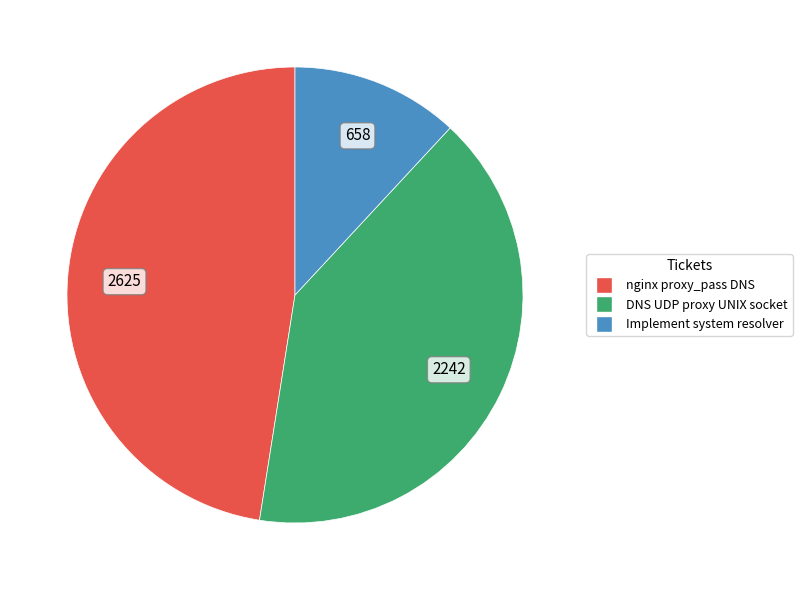

Is there a majority slice in this chart?

No